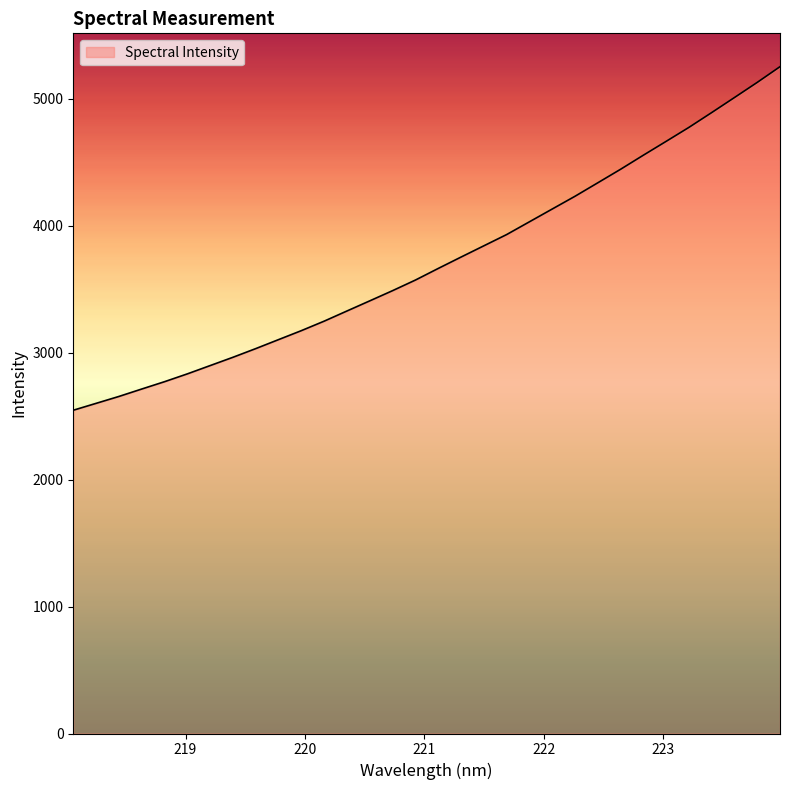

Reading left to right, what are all the values shown in this chart?

2546.8	2601.0	2655.4	2713.9	2771.8	2833.4	2898.7	2964.2	3032.6	3103.5	3174.1	3248.9	3329.1	3408.9	3489.2	3572.6	3664.0	3753.6	3842.2	3930.8	4031.4	4132.1	4232.5	4338.6	4445.2	4556.0	4665.1	4775.1	4891.9	5010.3	5129.6	5253.4